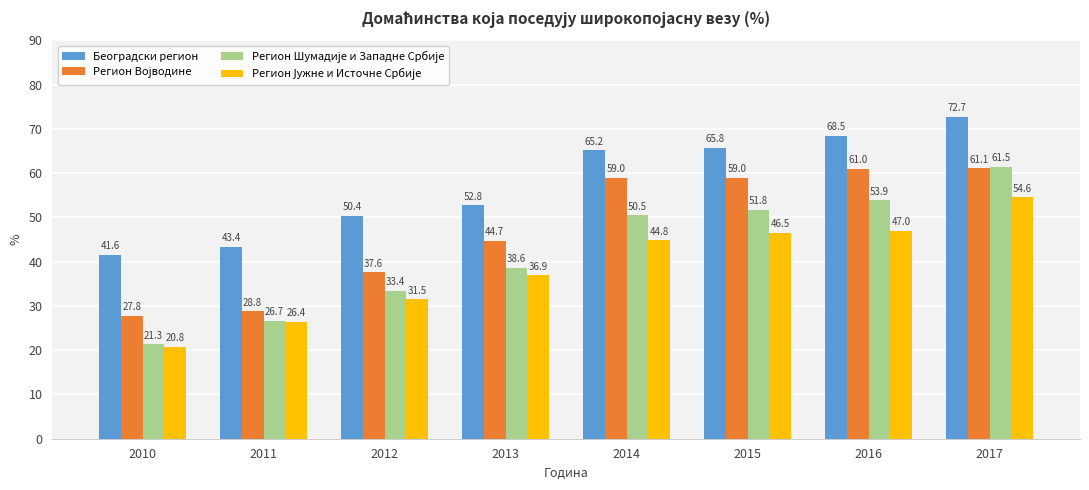

Which category has the lowest value in the Београдски регион series?

2010